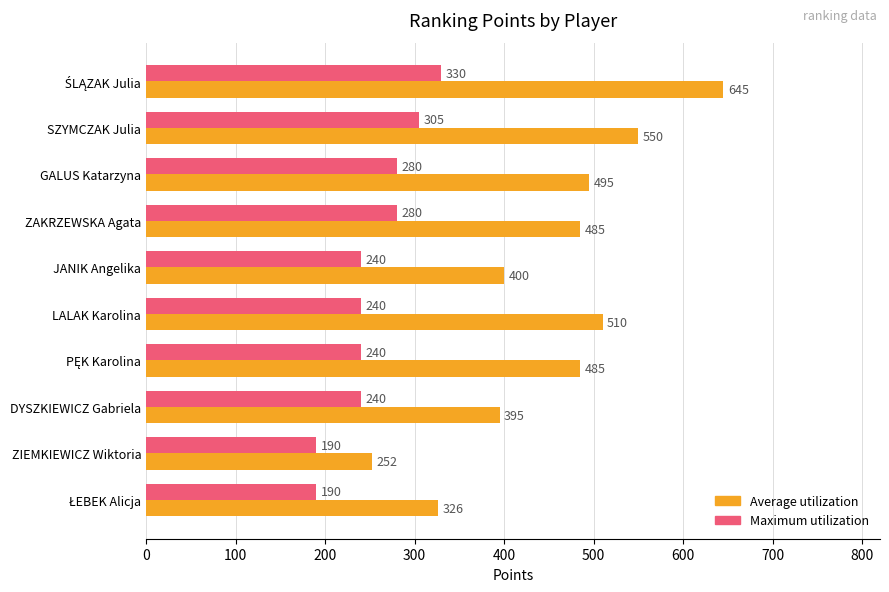

Is it true that Average utilization equals 495 at GALUS Katarzyna?

True